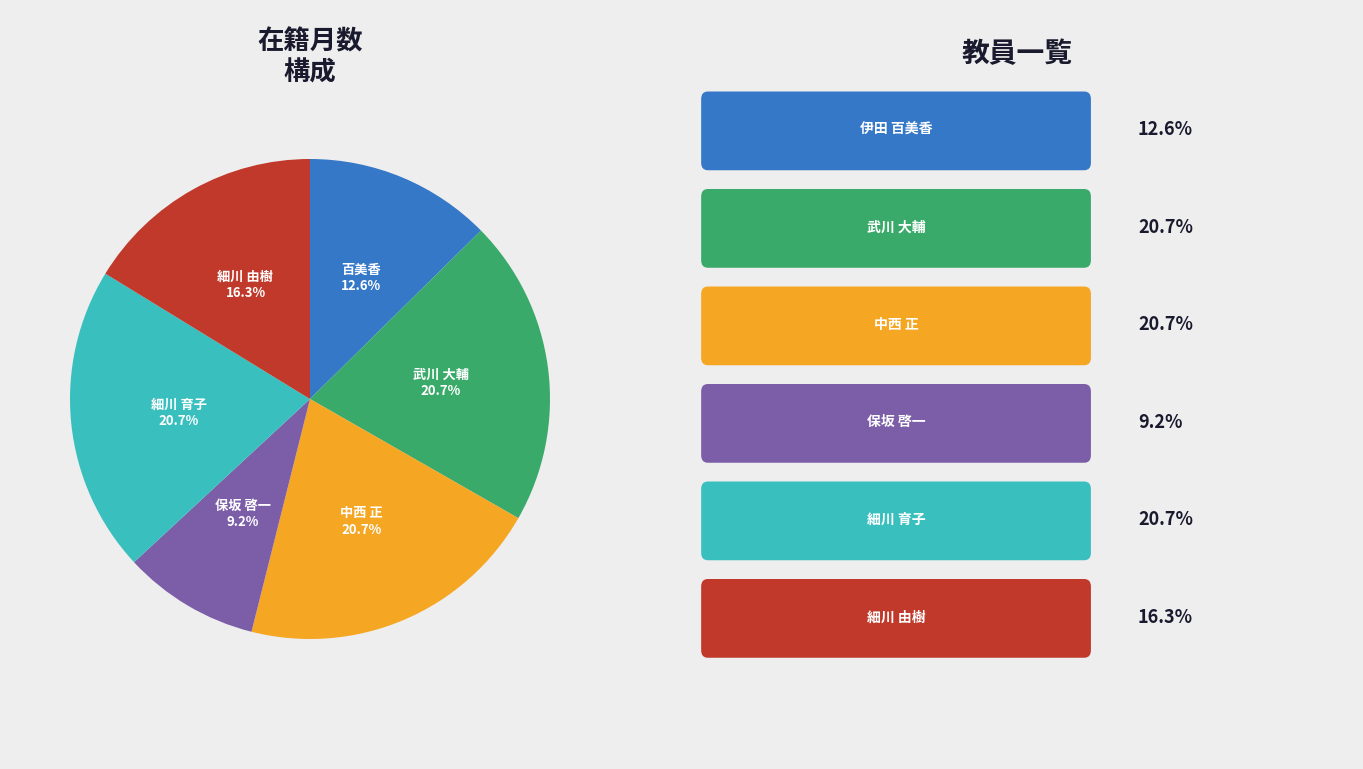

Is there a majority slice in this chart?

No